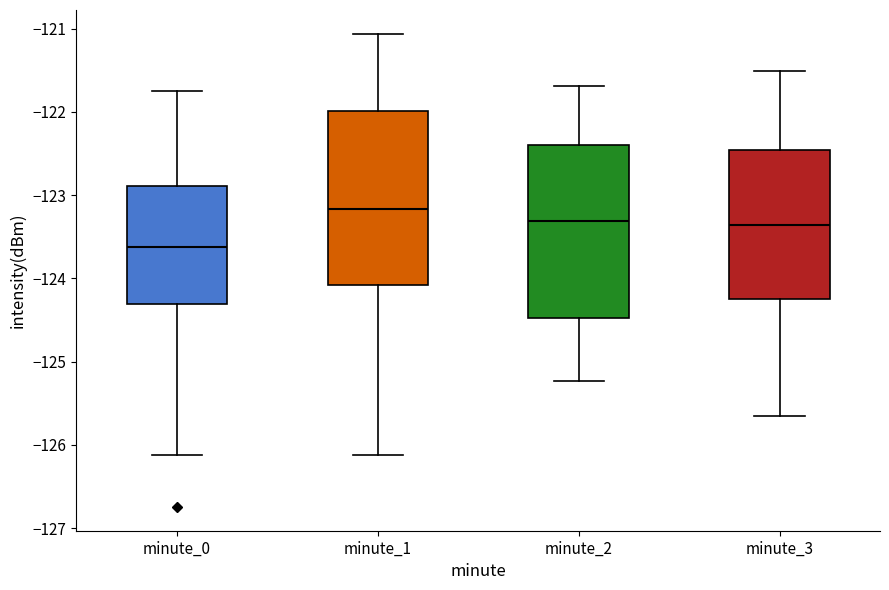

Reading left to right, read every box against the y-axis: the position of its median line, the range the box covers, and the ends of its whiskers. The values are not printed on the chart, so give them approximately, as read against the axis.

minute_0: median -123.6, box -124.3 to -122.9, whiskers -126.1 to -121.8
minute_1: median -123.2, box -124.1 to -122.0, whiskers -126.1 to -121.1
minute_2: median -123.3, box -124.5 to -122.4, whiskers -125.2 to -121.7
minute_3: median -123.4, box -124.2 to -122.5, whiskers -125.7 to -121.5